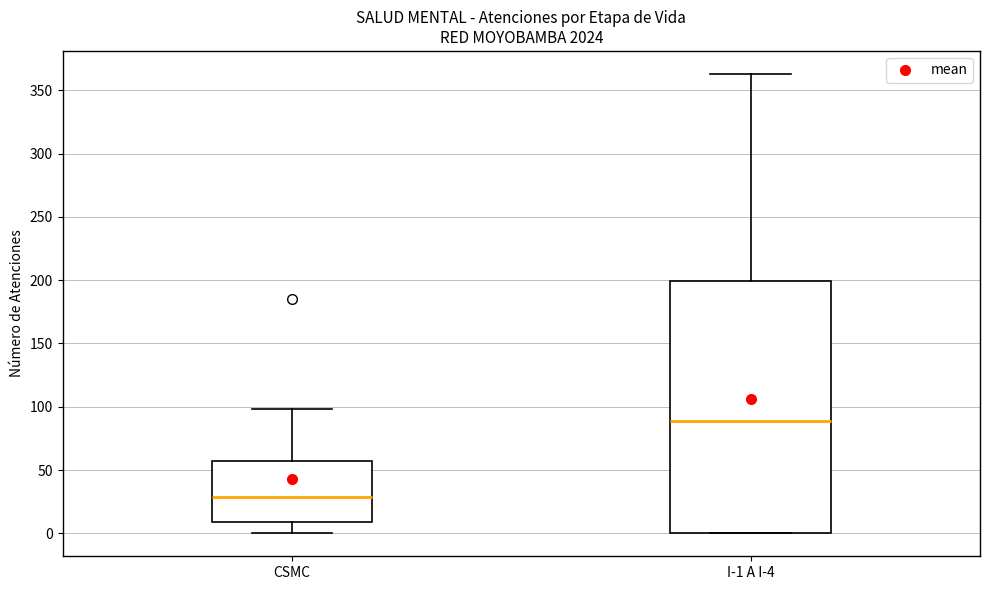

Which box is the tallest, from its lower edge to its upper edge?

I-1 A I-4